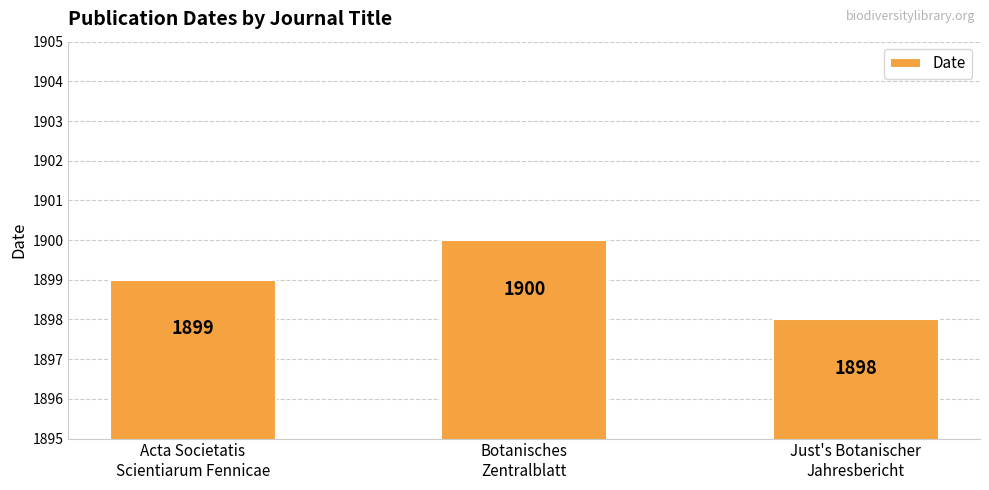

List the labels in order of value, smallest first.

Just's Botanischer
Jahresbericht, Acta Societatis
Scientiarum Fennicae, Botanisches
Zentralblatt